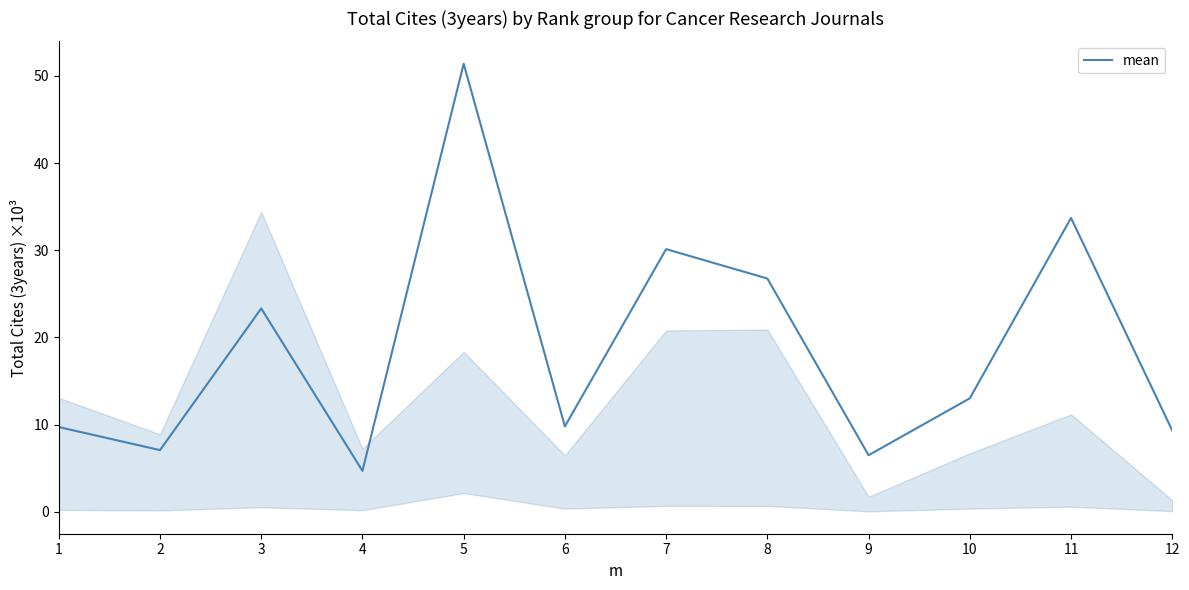

Where is the first local minimum?

2